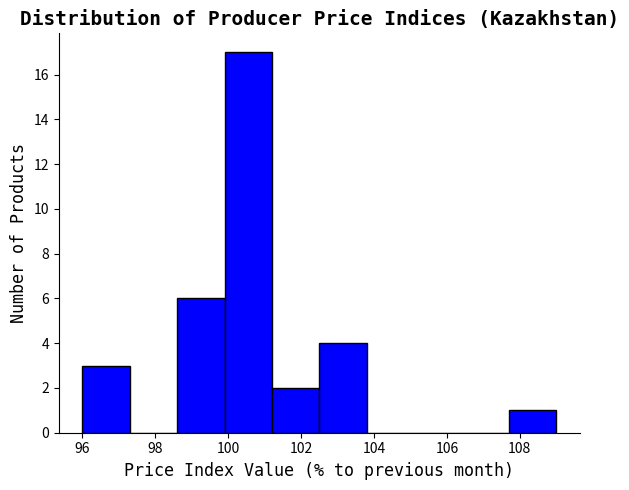

Reading left to right, list every bar in this chart as the range it spans on the x-axis followed by its height. Neither the bar edges nor the heights are printed on the chart, so give them approximately, as read against the axes.

96.0 to 97.3: 3
97.3 to 98.6: 0
98.6 to 99.9: 6
99.9 to 101.2: 17
101.2 to 102.5: 2
102.5 to 103.8: 4
103.8 to 105.1: 0
105.1 to 106.4: 0
106.4 to 107.7: 0
107.7 to 109.0: 1